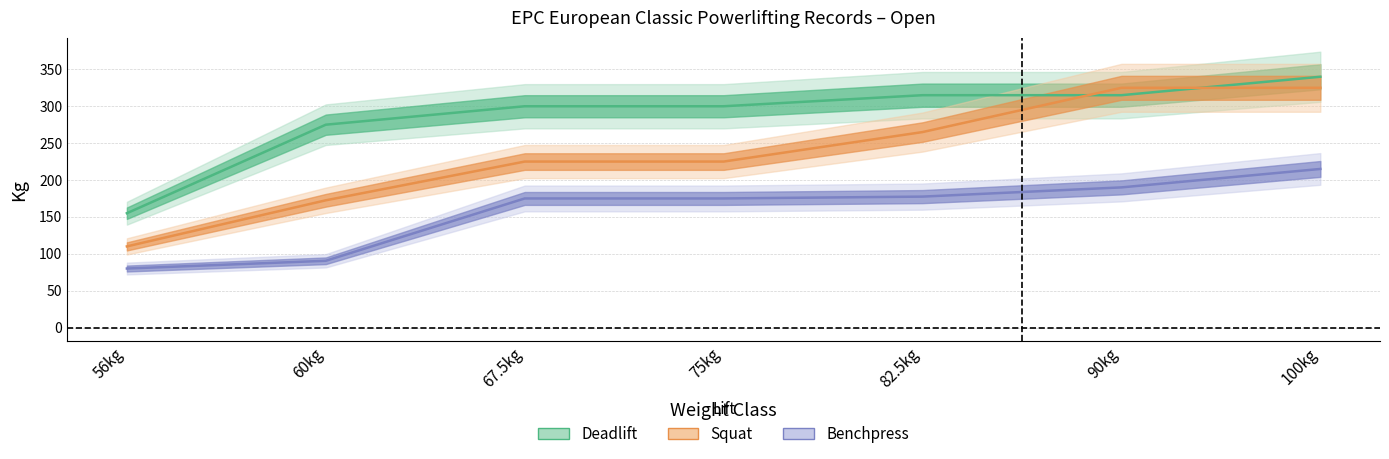

Reading left to right, list all the values displayed in this chart.

Squat: 110.0	172.5	225.0	225.0	265.0	325.0	325.0
Benchpress: 80.0	90.5	175.0	175.0	177.5	190.0	215.0
Deadlift: 155.0	275.0	300.0	300.0	315.0	315.0	340.0